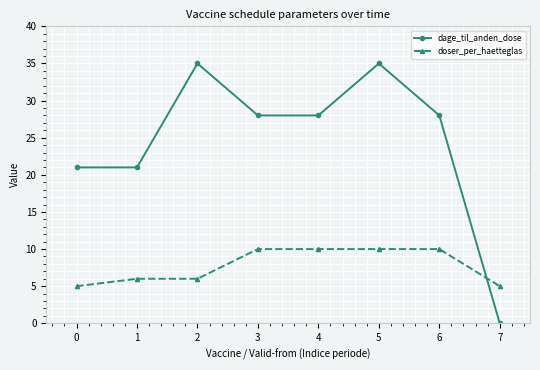

Which series has the widest spread of values?

dage_til_anden_dose